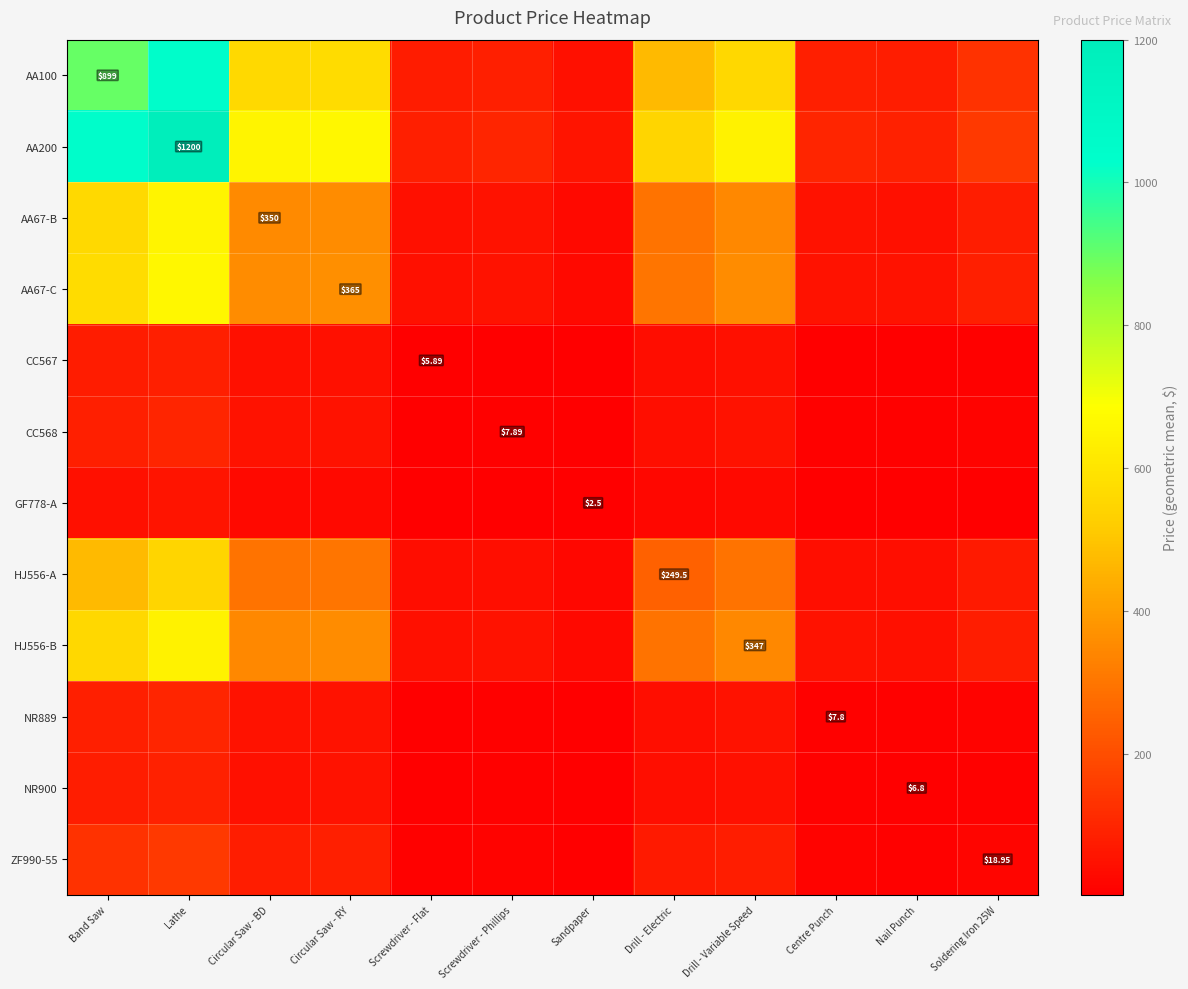

List the series in order of their peak value, highest first.

AA200, AA100, AA67-C, AA67-B, HJ556-B, HJ556-A, ZF990-55, CC568, NR889, NR900, CC567, GF778-A